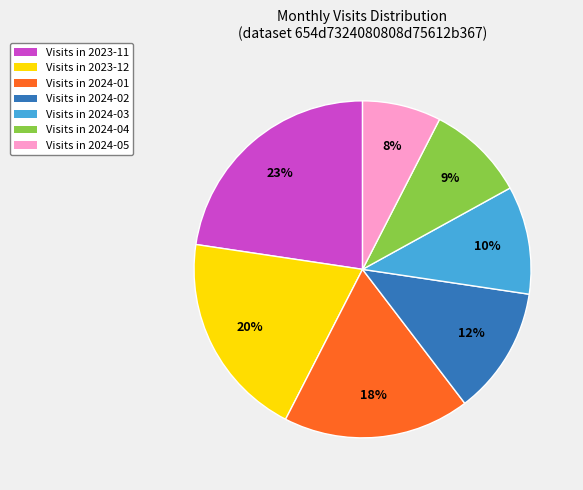

Does any single category account for the majority?

No